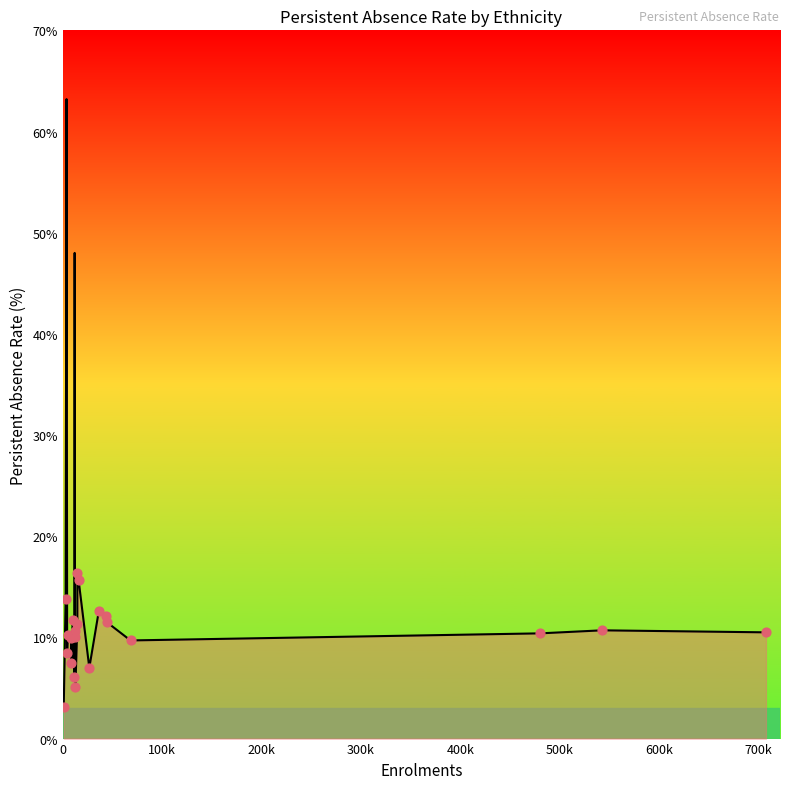

What is the minimum value shown in the chart?

3.1